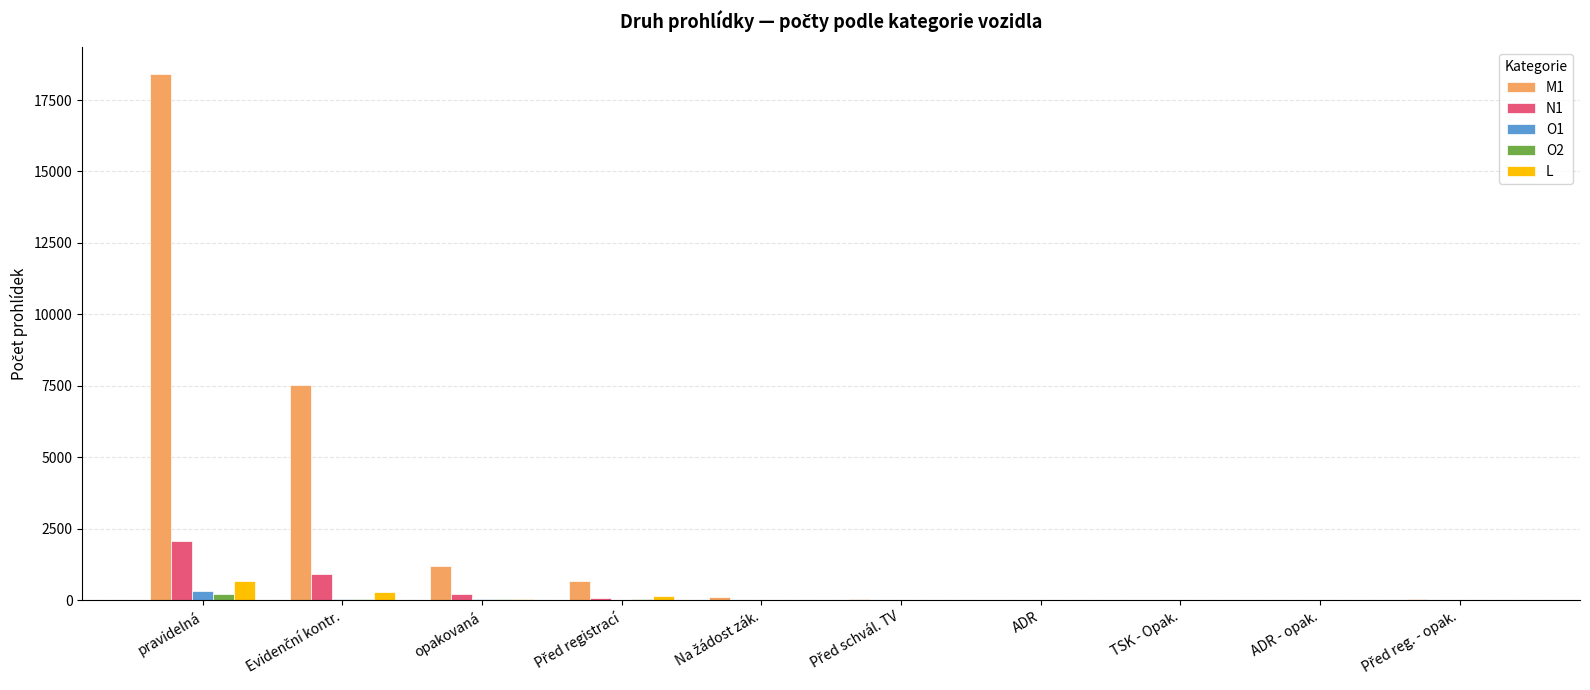

How many groups of bars are there?

10